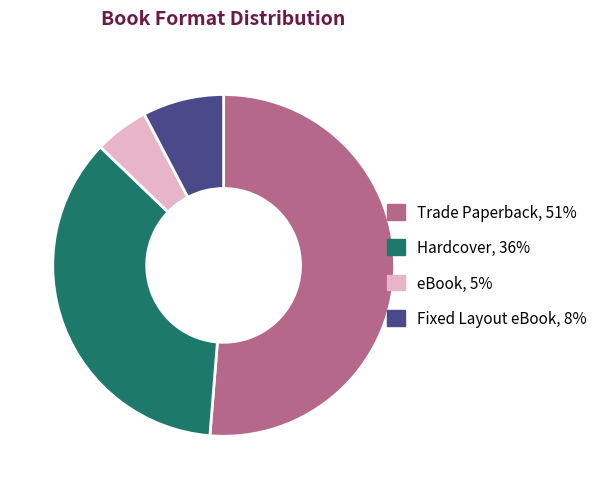

Is the sum of Trade Paperback and Fixed Layout eBook greater than half?

Yes